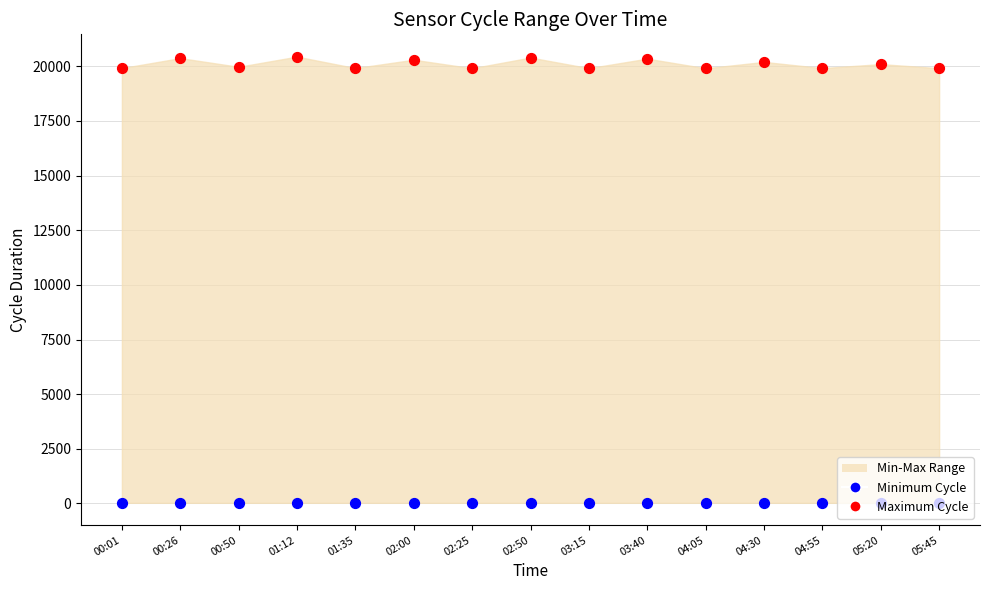

Which series has the largest Y range (max minus min)?

Maximum Cycle